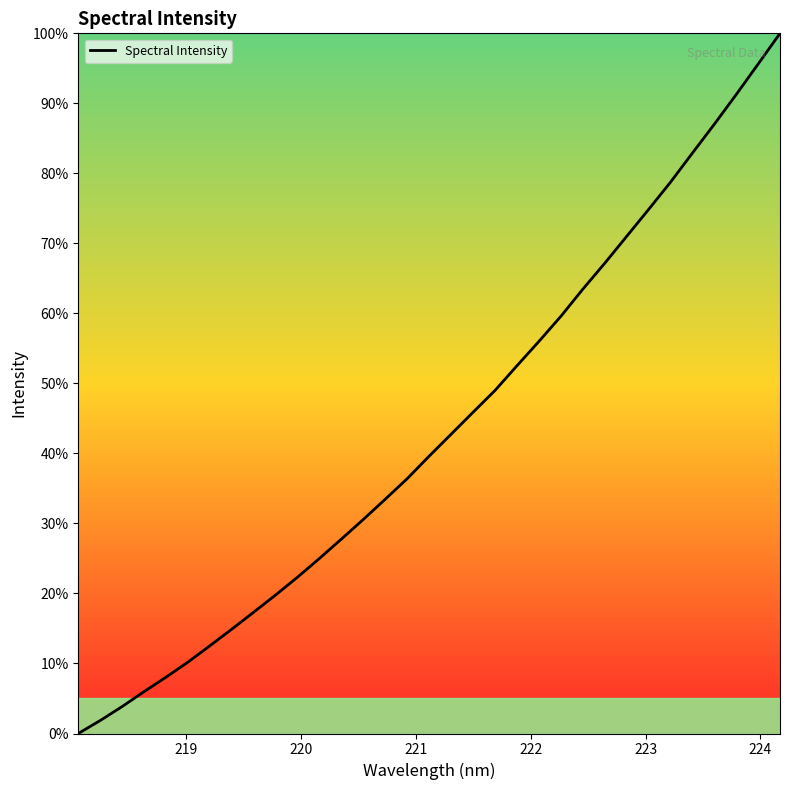

What is the maximum value shown in the chart?

100.0